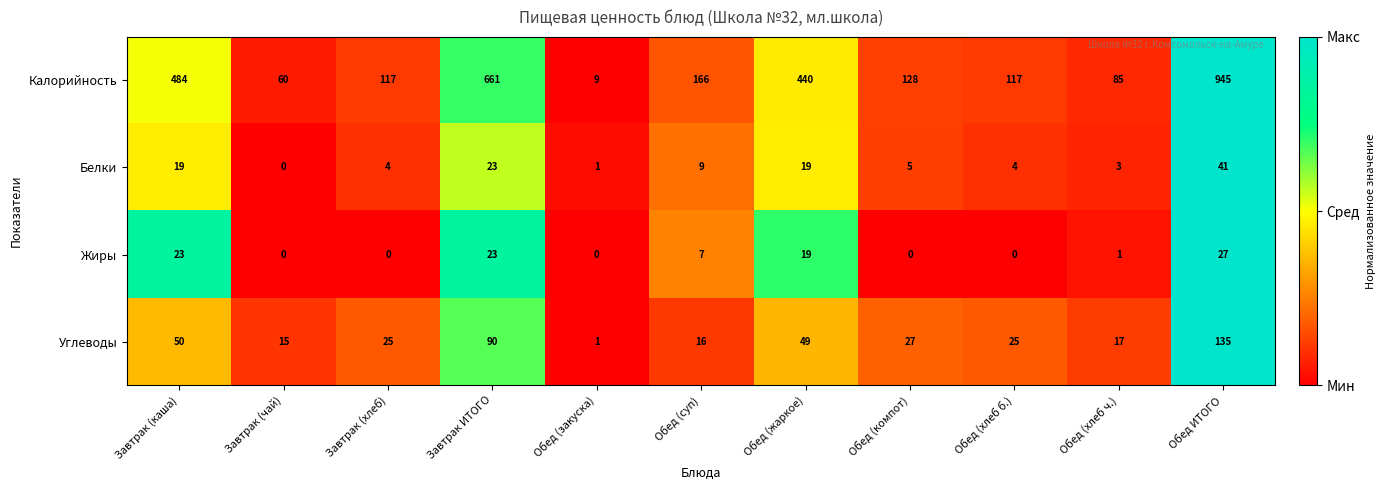

At Обед ИТОГО, list the series in order from largest to smallest.

Калорийность, Углеводы, Белки, Жиры